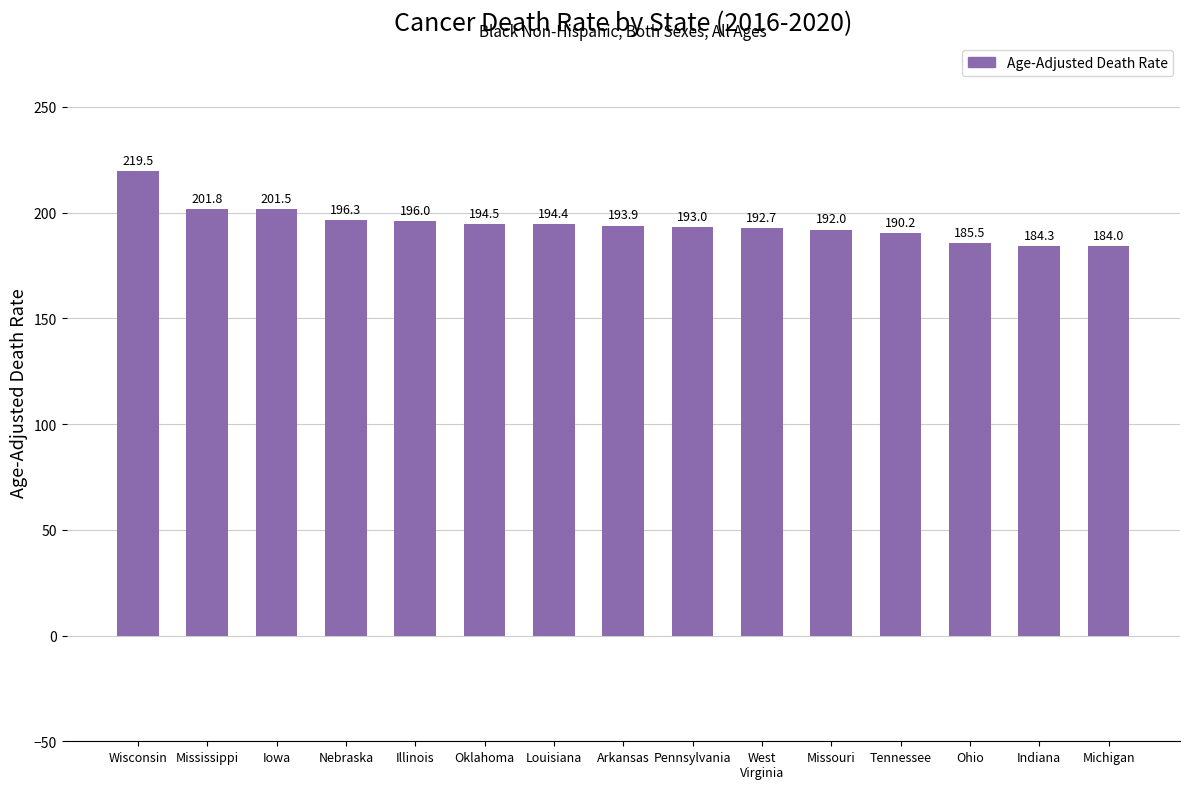

What is the approximate value at Iowa?

201.5